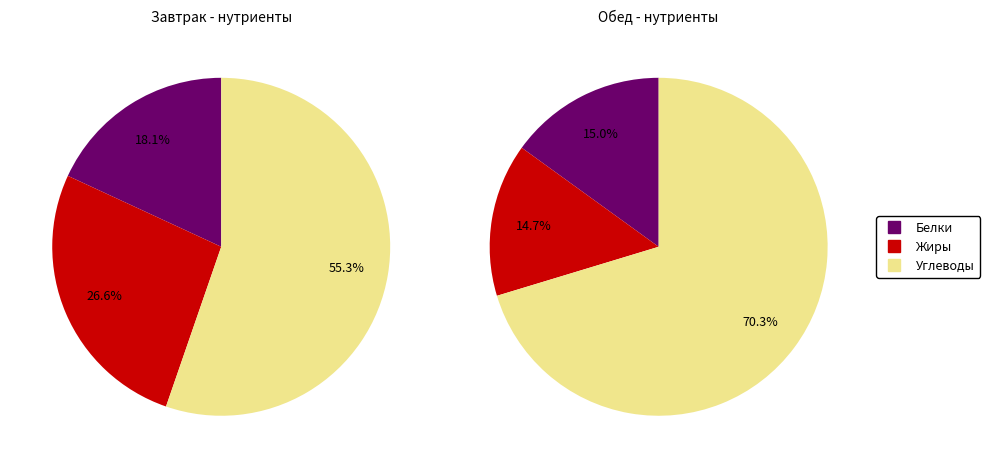

What is the spread (max minus min) of values at 0?

509.1